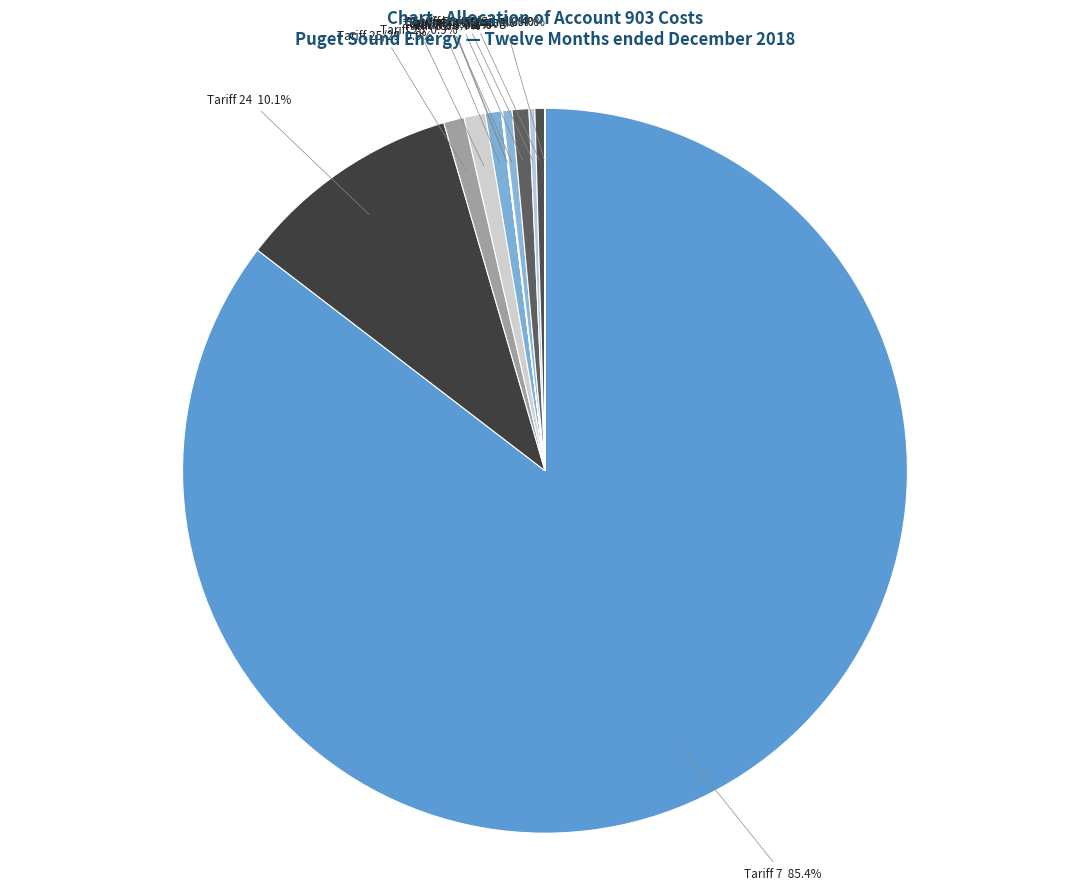

To the nearest percent, what is the difference between the largest and smallest slice percentages?

85%